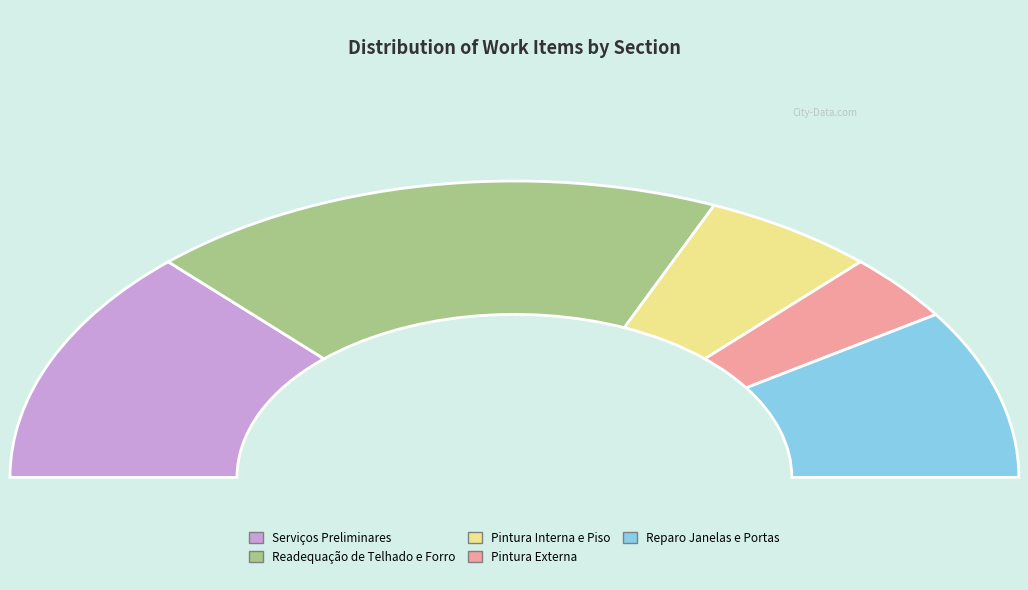

What is the ratio of the value at Readequação de Telhado e Forro to the value at Reparo Janelas e Portas?

2.0